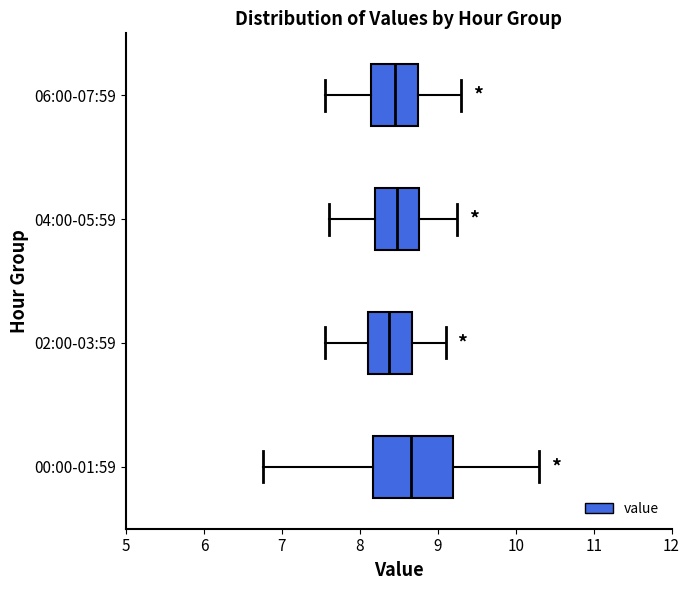

Reading bottom to top, read every box against the x-axis: the position of its median line, the range the box covers, and the ends of its whiskers. The values are not printed on the chart, so give them approximately, as read against the axis.

00:00-01:59: median 8.7, box 8.2 to 9.2, whiskers 6.8 to 10.3
02:00-03:59: median 8.4, box 8.1 to 8.7, whiskers 7.6 to 9.1
04:00-05:59: median 8.5, box 8.2 to 8.8, whiskers 7.6 to 9.3
06:00-07:59: median 8.5, box 8.1 to 8.8, whiskers 7.6 to 9.3